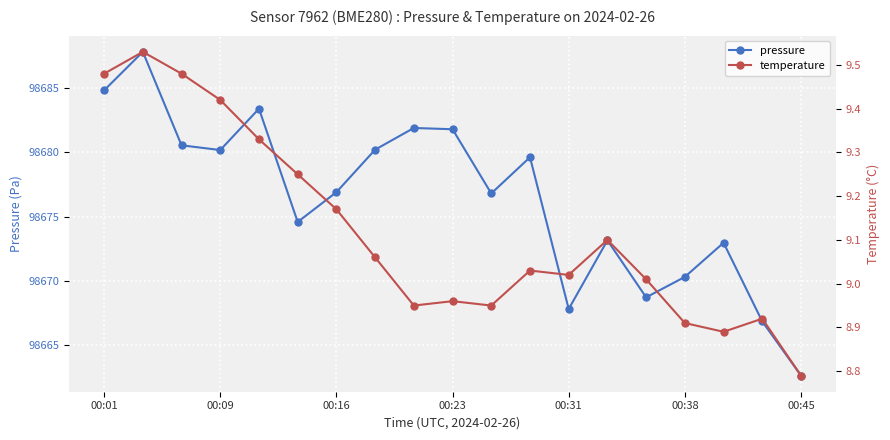

True or false: pressure has a value of 152241.9 at 00:23.

False